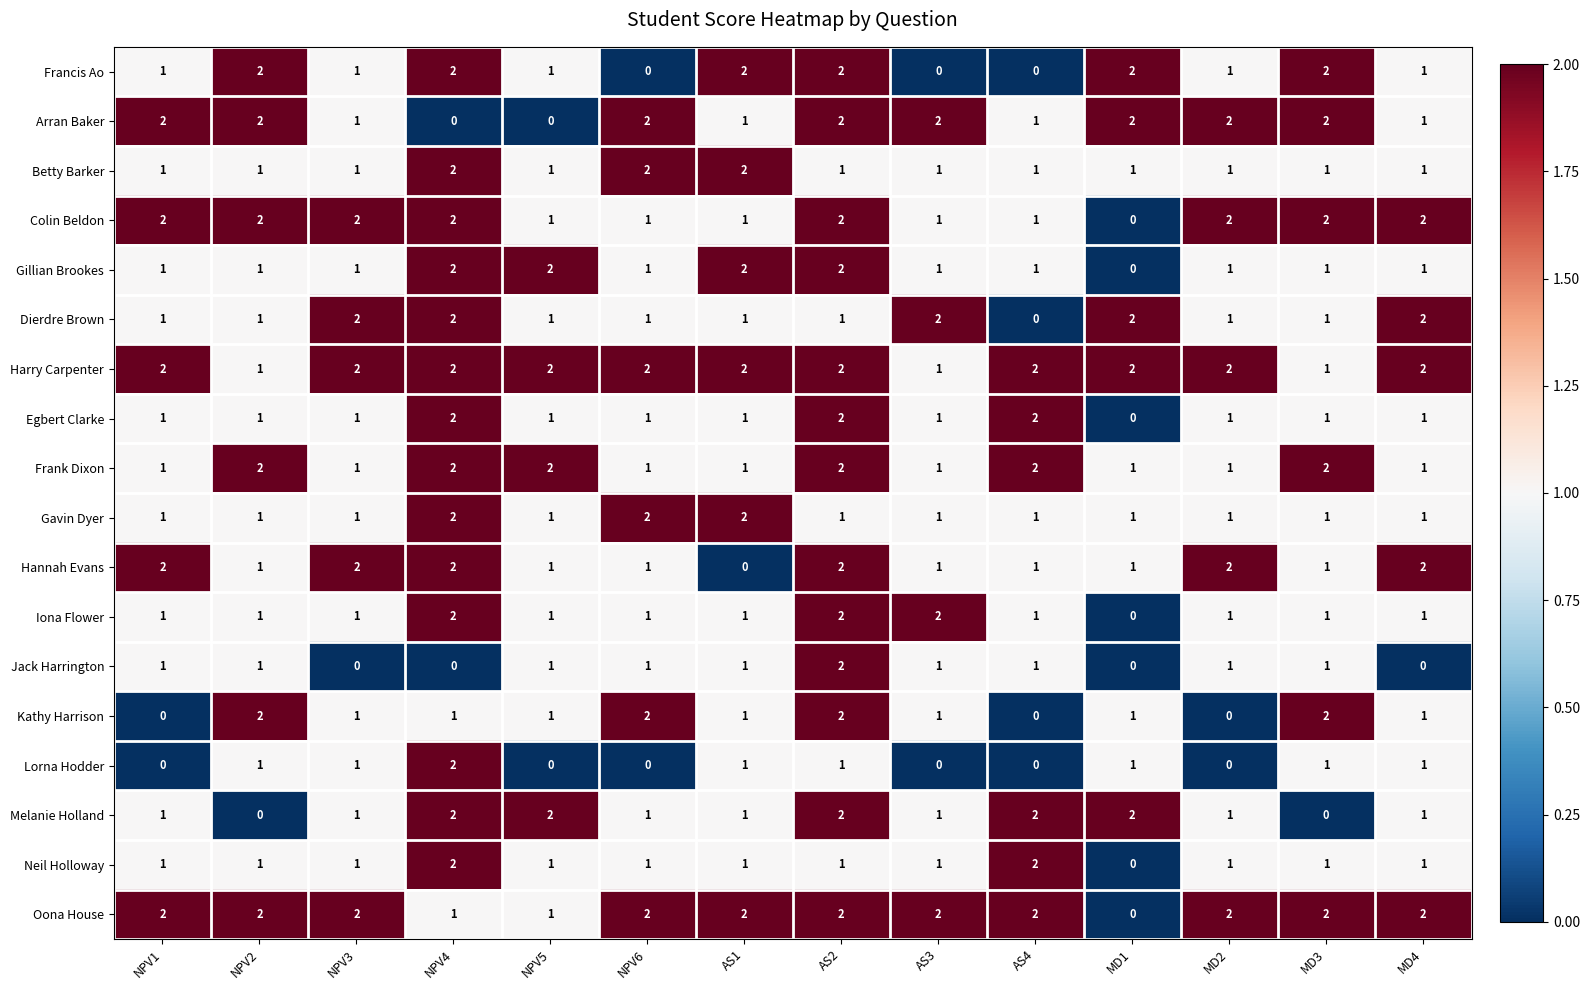

At which label does Colin Beldon reach its minimum?

MD1